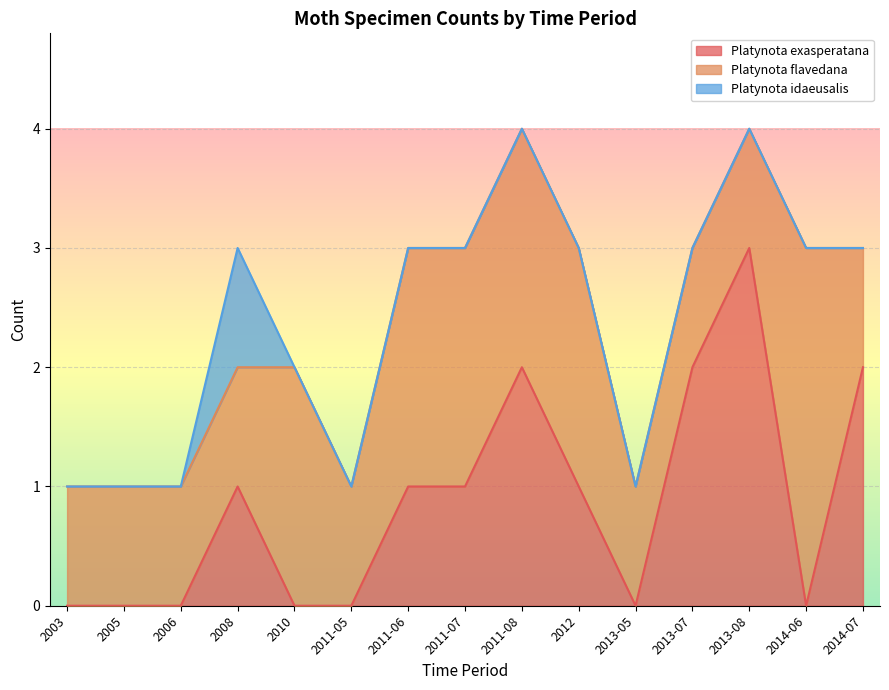

Does the chart display data point markers on the line(s)?

No